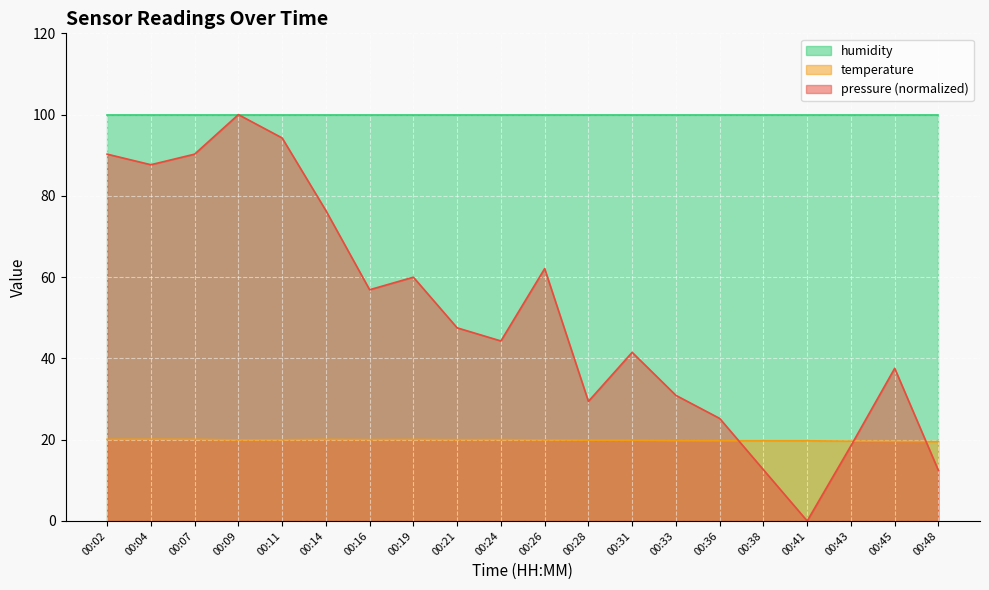

What is the difference between the maximum and second lowest values in the pressure series?

87.6